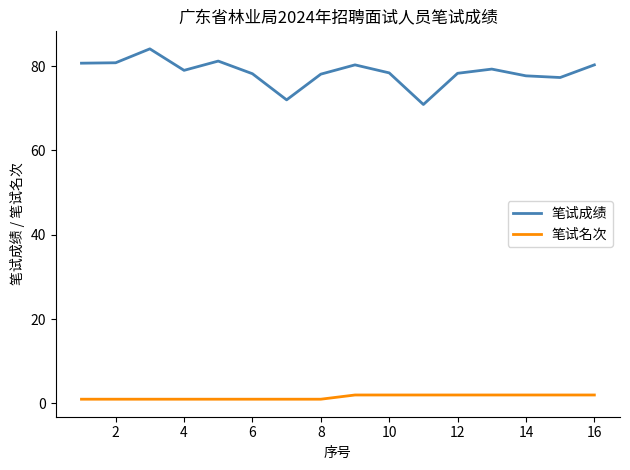

True or false: 笔试成绩 and 笔试名次 intersect in this chart.

False